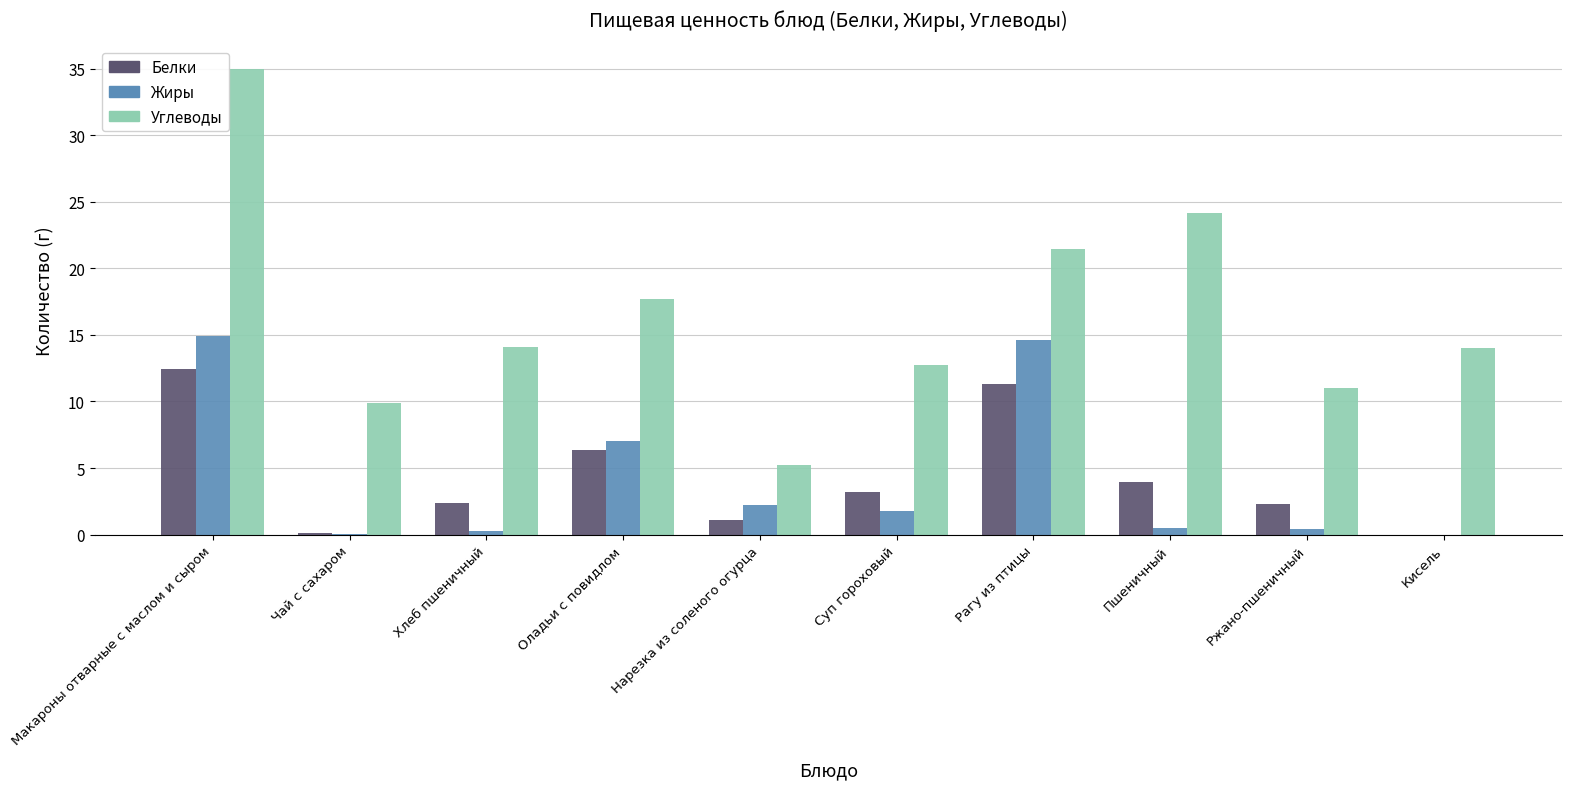

Are the bars horizontal?

No